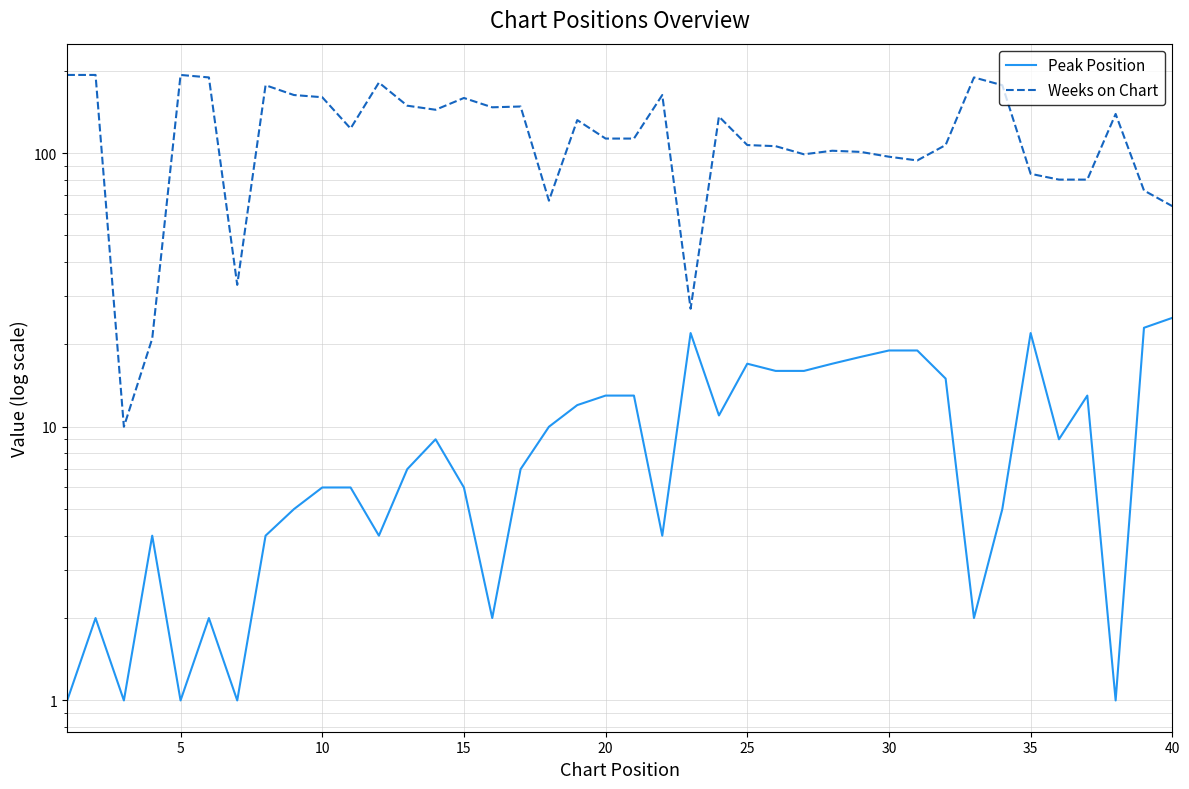

What is the minimum value for Weeks on Chart?

10